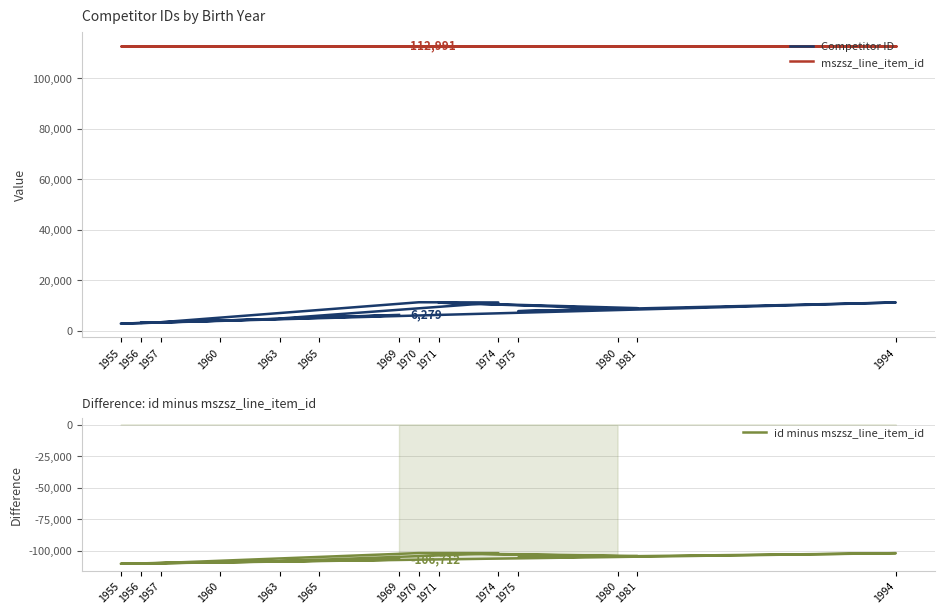

True or false: mszsz_line_item_id has more than 0 points higher than both neighbors.

False